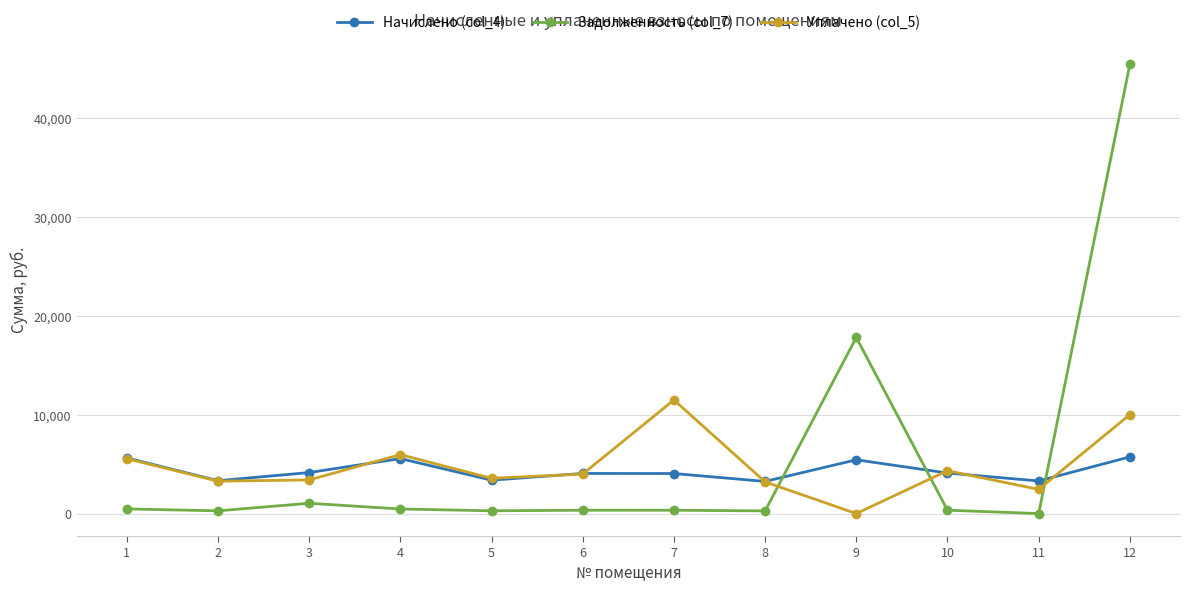

Count the number of data series in this chart.

3